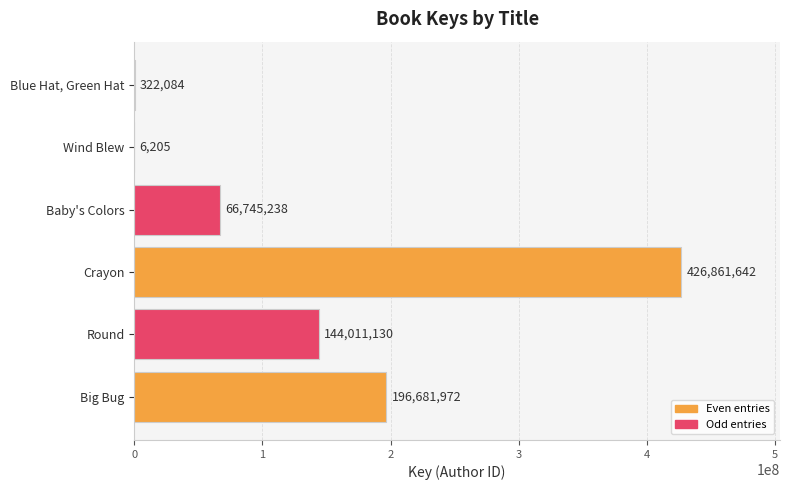

What is the sum of the values at Round and Big Bug?

340693102